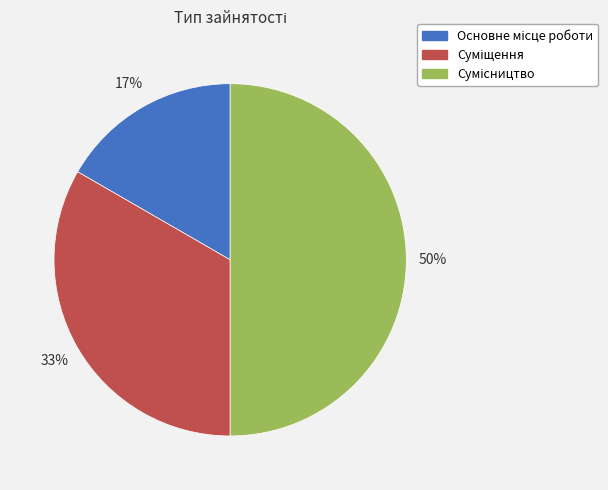

To the nearest percent, what is the difference between the largest and smallest slice percentages?

33%